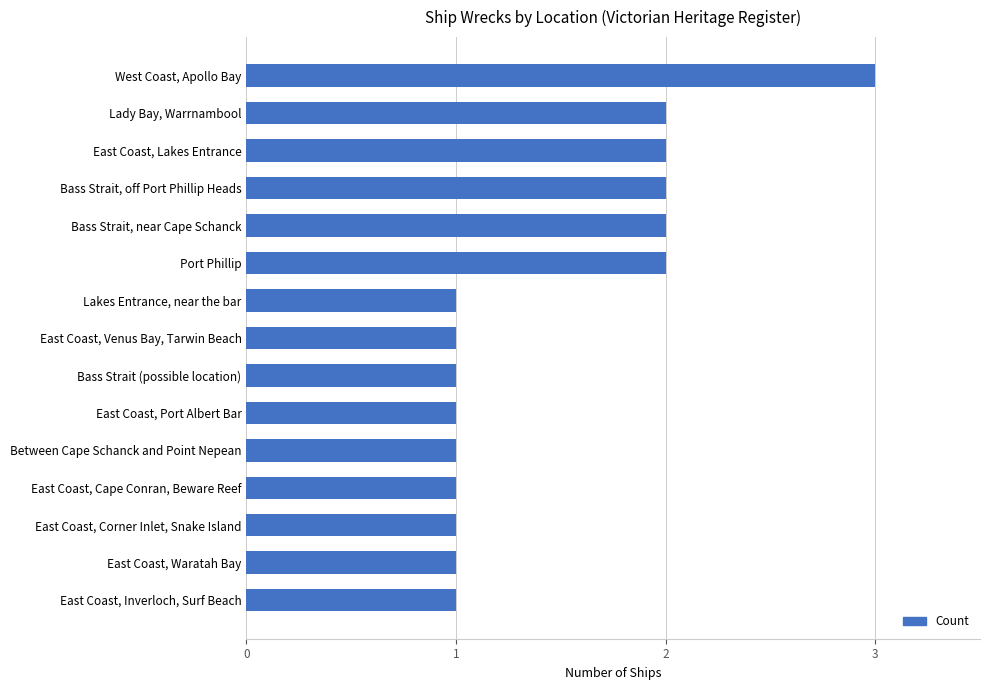

Between Port Phillip and Lakes Entrance, near the bar, which is larger?

Port Phillip